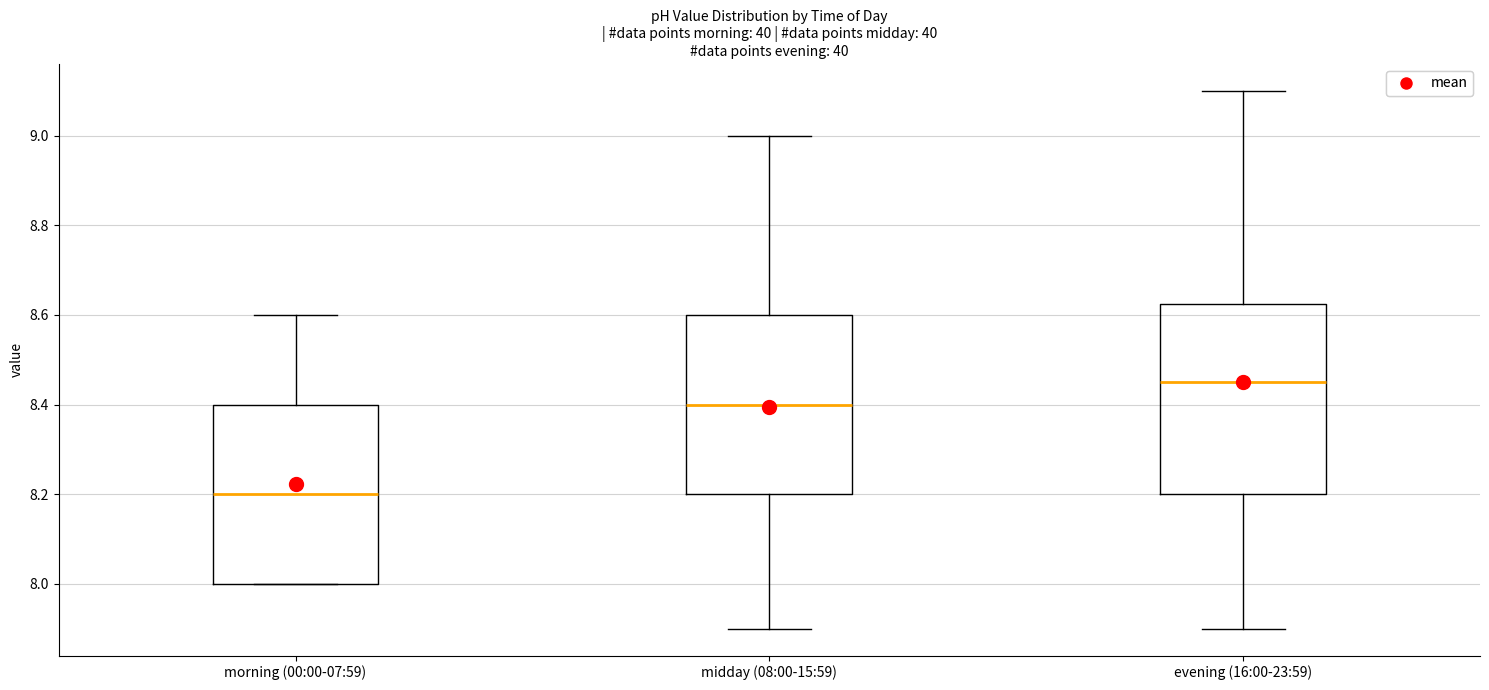

Which box is the tallest, from its lower edge to its upper edge?

evening (16:00-23:59)